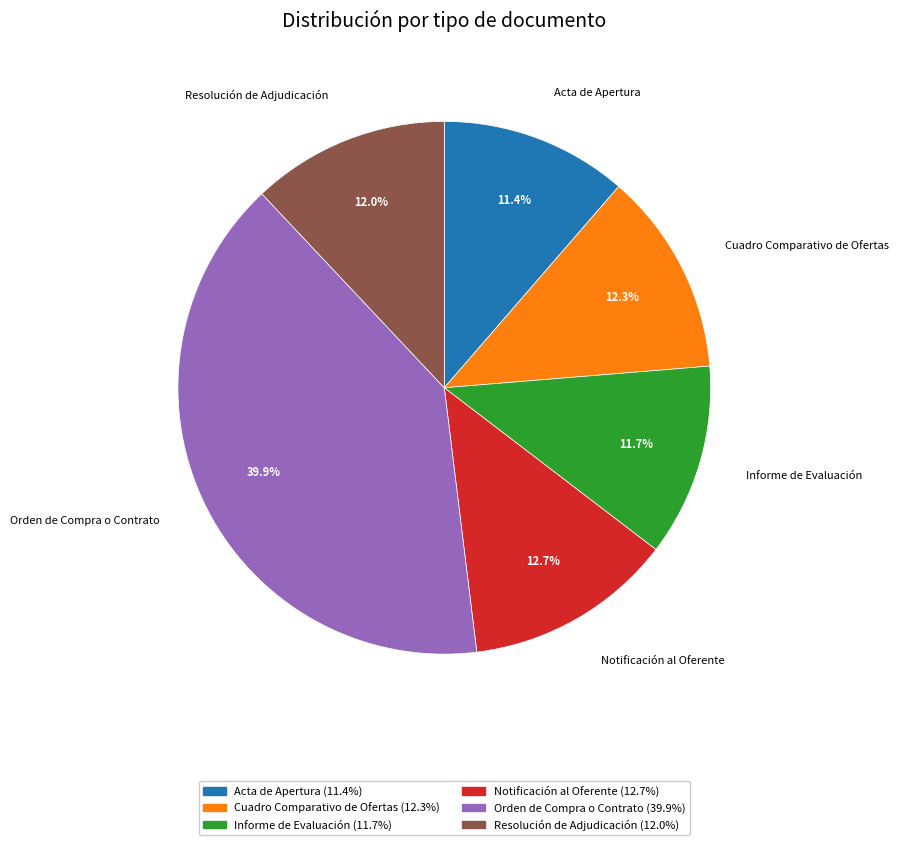

Is Informe de Evaluación the majority of the pie?

No